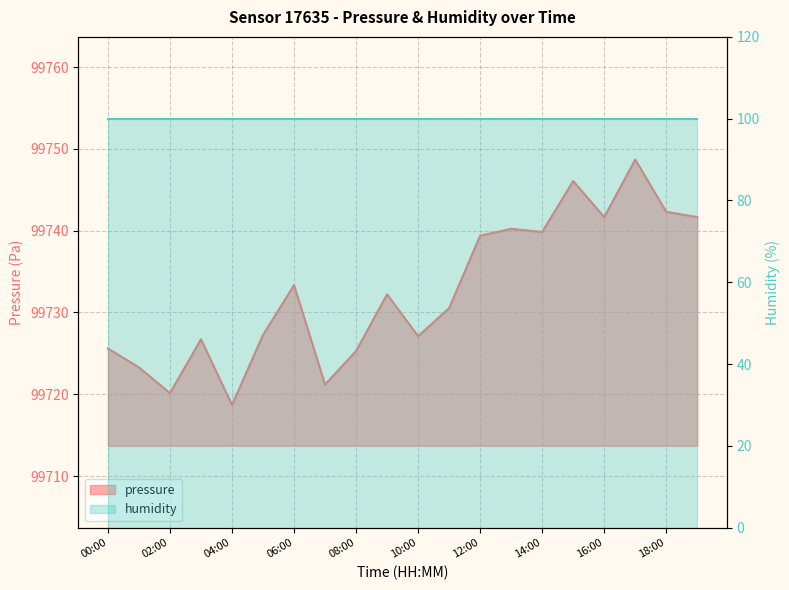

Which label corresponds to the smallest value in the chart?

04:00